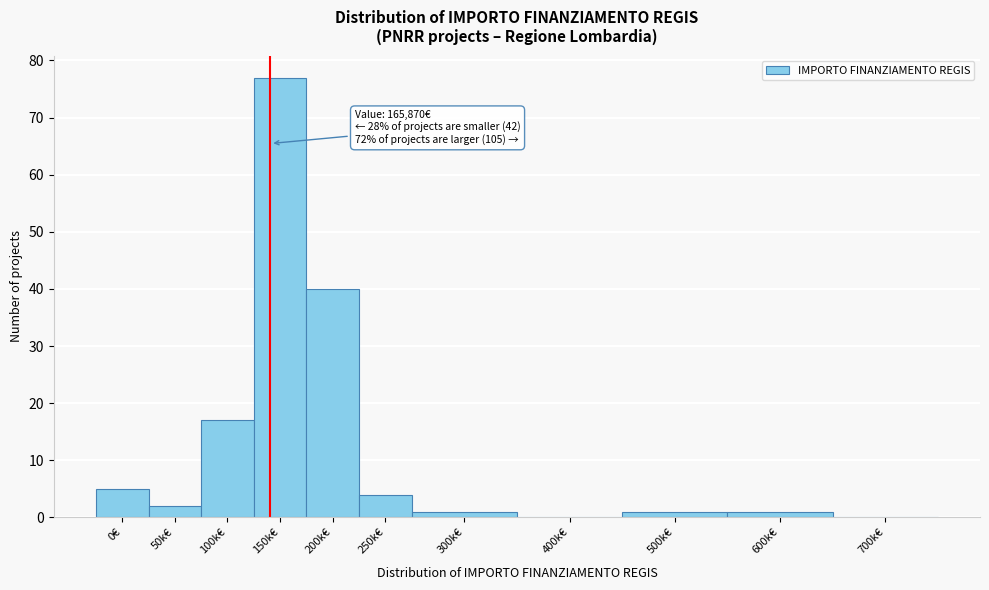

Reading right to left, what are all the values shown in this chart?

700k€=0	600k€=1	500k€=1	400k€=0	300k€=1	250k€=4	200k€=40	150k€=77	100k€=17	50k€=2	0€=5